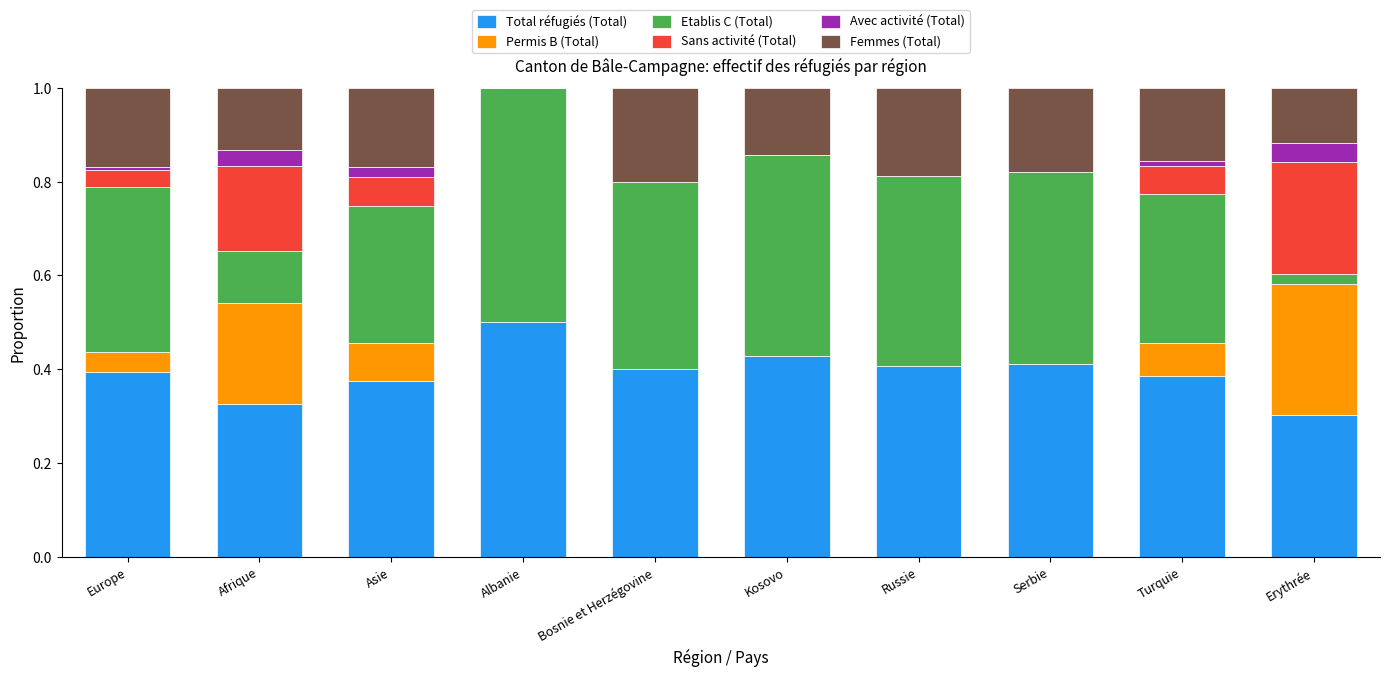

The Total réfugiés (Total) series shows 0.6 at Europe. True or false?

False